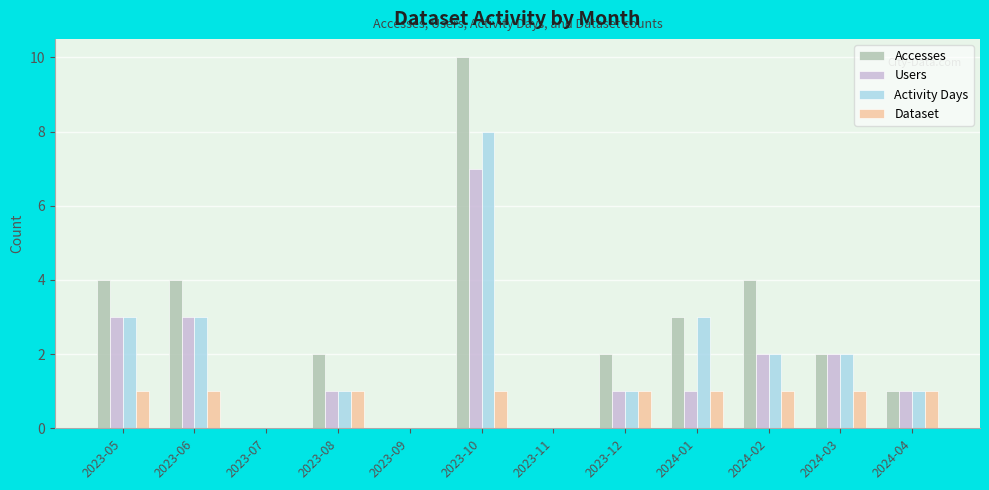

Does the chart contain stacked bars?

No